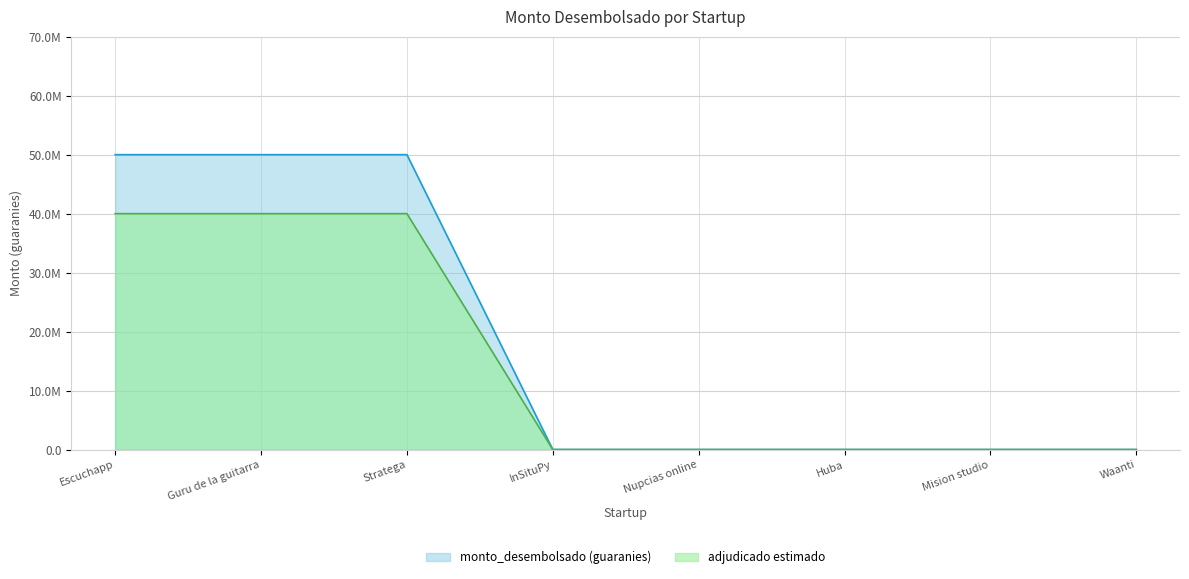

What is the difference between the maximum and minimum values?

50000000